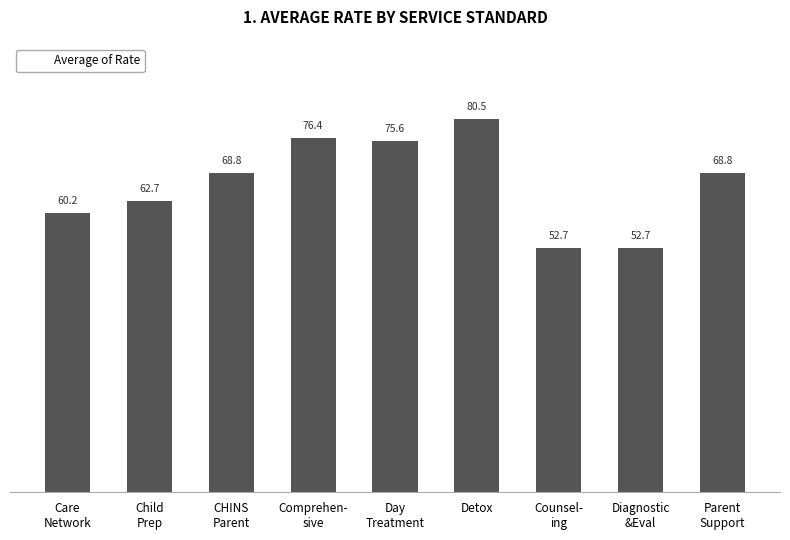

The value at Detox is 80.5. True or false?

True